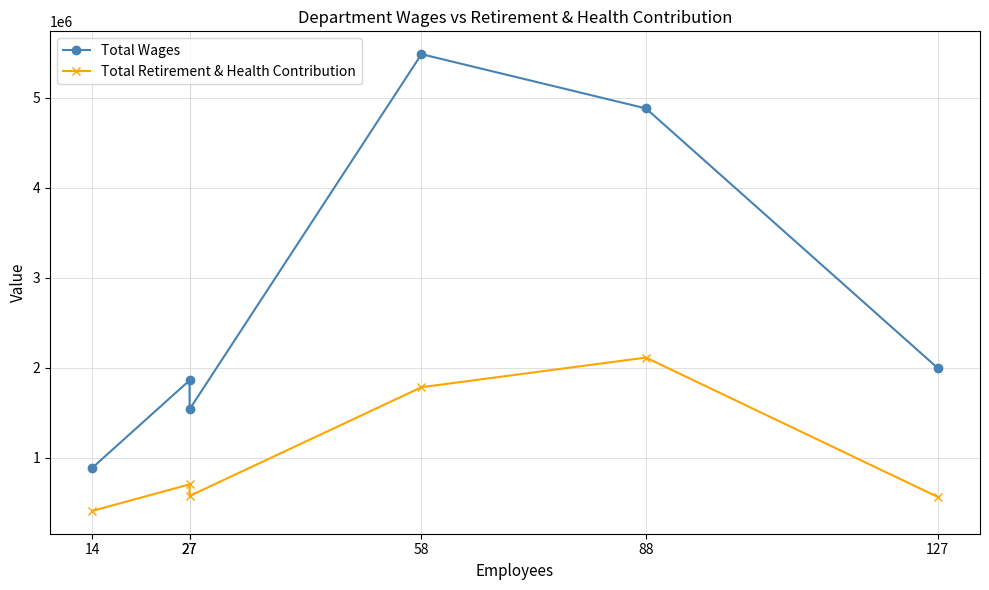

Reading left to right, transcribe all the data shown in this chart.

Total Wages: 14=886178	27=1859035	27=1536690	58=5487387	88=4883830	127=1995549
Total Retirement & Health Contribution: 14=406876	27=701980	27=572839	58=1782676	88=2112183	127=562133